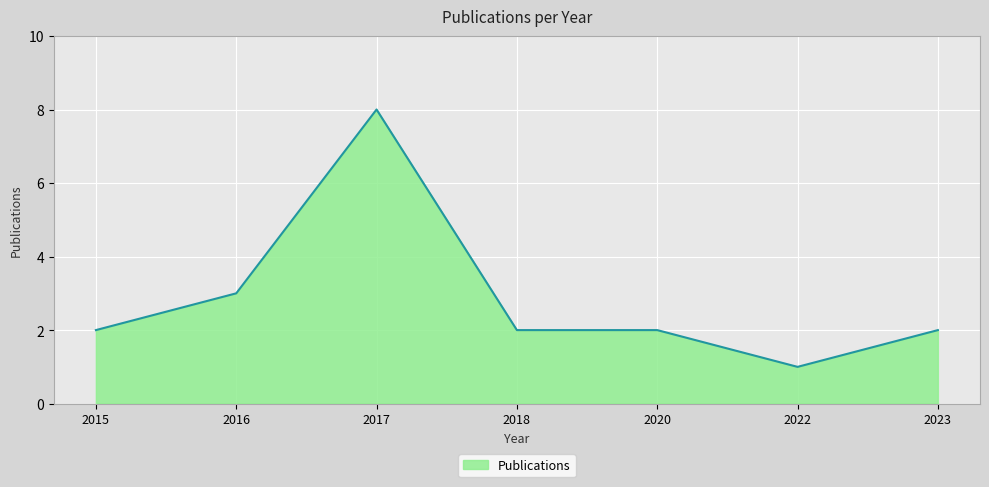

What is the average value?

3